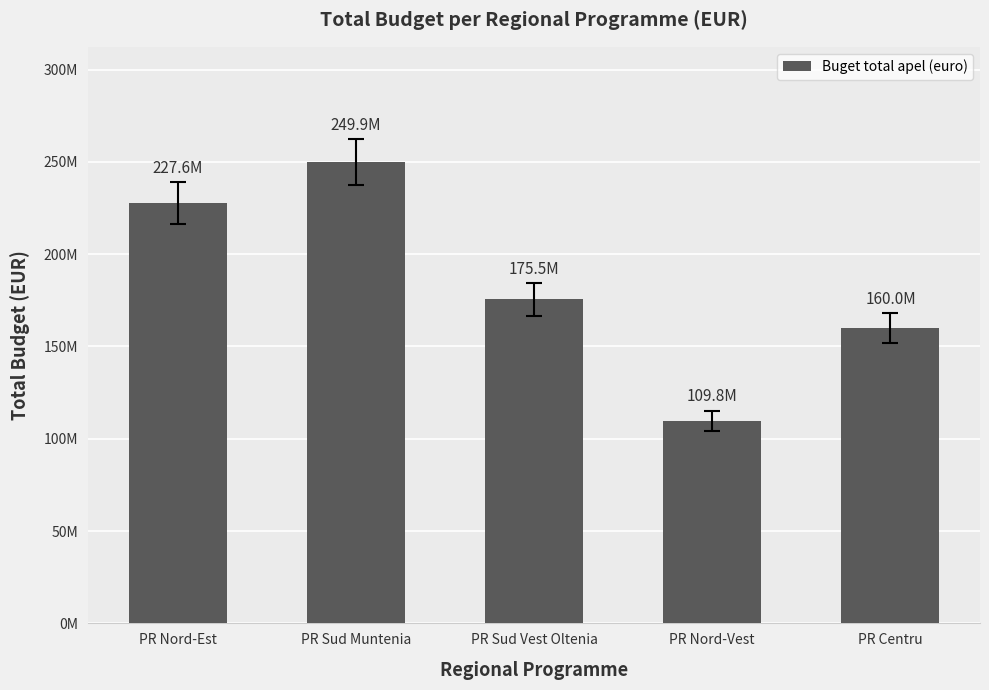

What is the value of the 5th bar from the left?

160031002.0